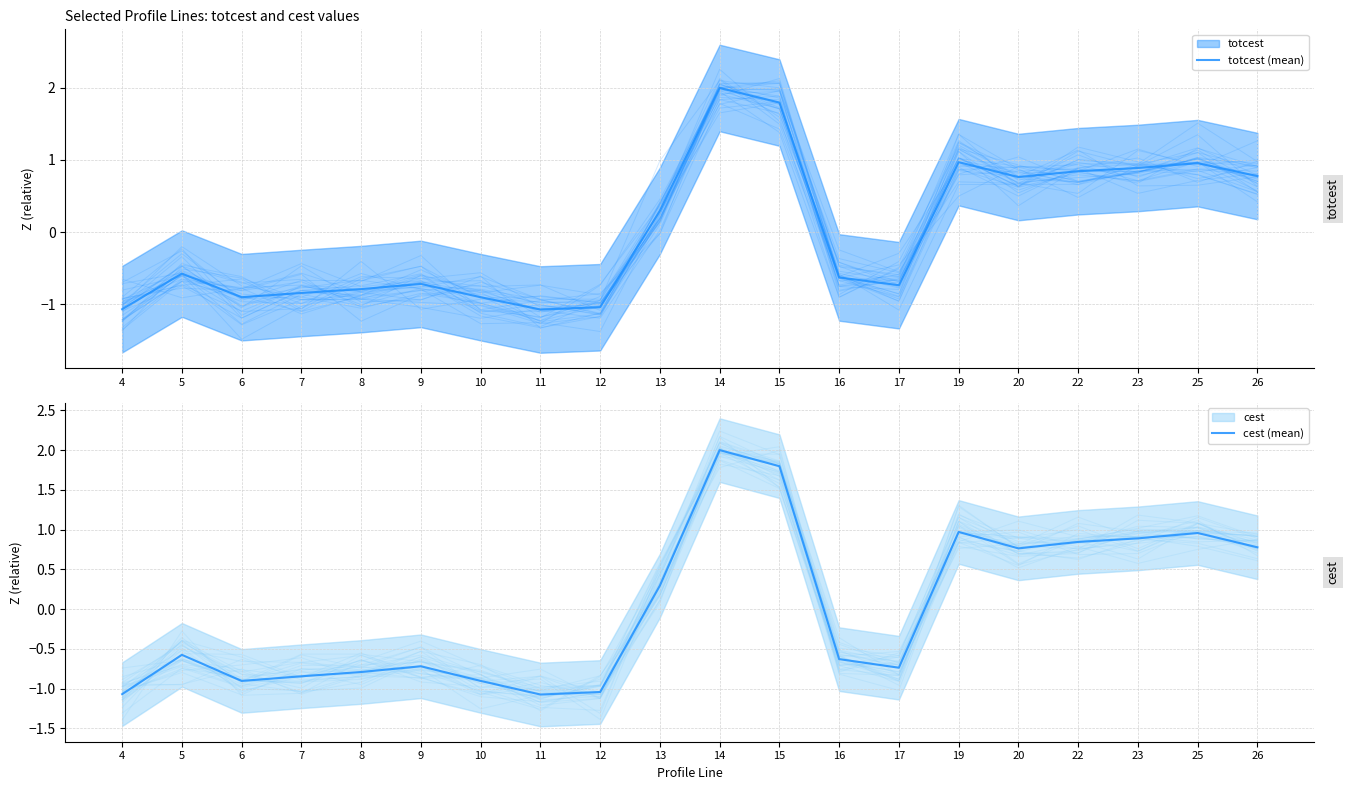

True or false: totcest (mean) and cest (mean) intersect in this chart.

False